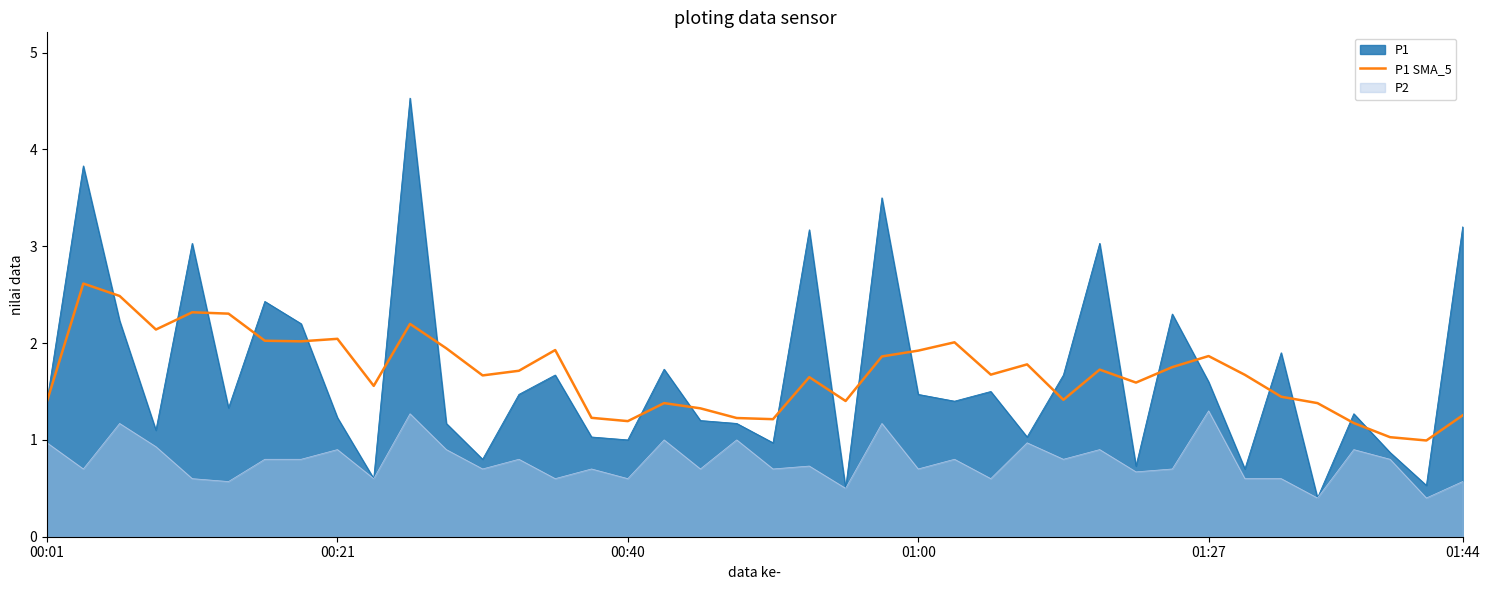

What is the average value?

1.7